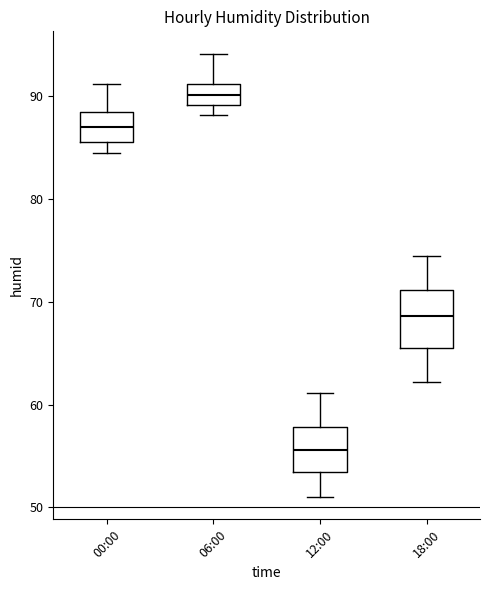

Where is the lower edge of the box for 18:00 on the y-axis? The values are not printed on the chart, so give them approximately, as read against the axis.

66